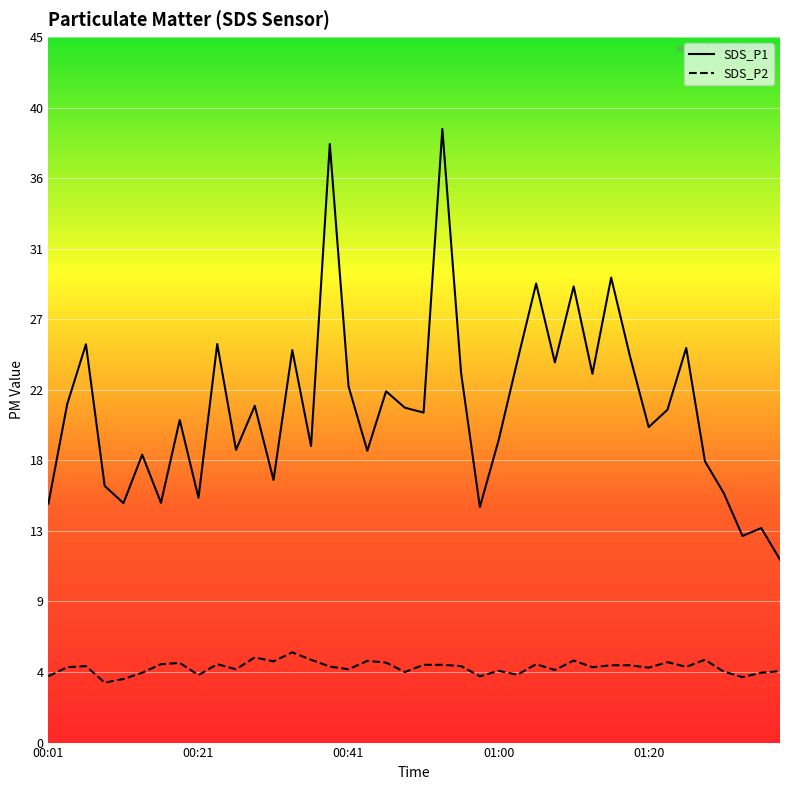

Reading right to left, transcribe all the data shown in this chart.

SDS_P1: 11.6	13.6	13.1	15.8	17.8	25.0	21.1	20.0	24.5	29.5	23.4	28.9	24.1	29.1	24.2	19.2	14.9	23.4	38.9	20.9	21.2	22.3	18.5	22.6	38.0	18.8	24.9	16.6	21.4	18.6	25.3	15.5	20.4	15.2	18.2	15.2	16.3	25.2	21.4	15.2
SDS_P2: 4.5	4.4	4.2	4.5	5.2	4.8	5.1	4.8	4.9	4.9	4.8	5.2	4.6	5.0	4.3	4.5	4.2	4.8	4.9	4.9	4.5	5.1	5.2	4.7	4.8	5.2	5.7	5.2	5.4	4.7	5.0	4.3	5.0	5.0	4.4	4.0	3.8	4.8	4.8	4.2